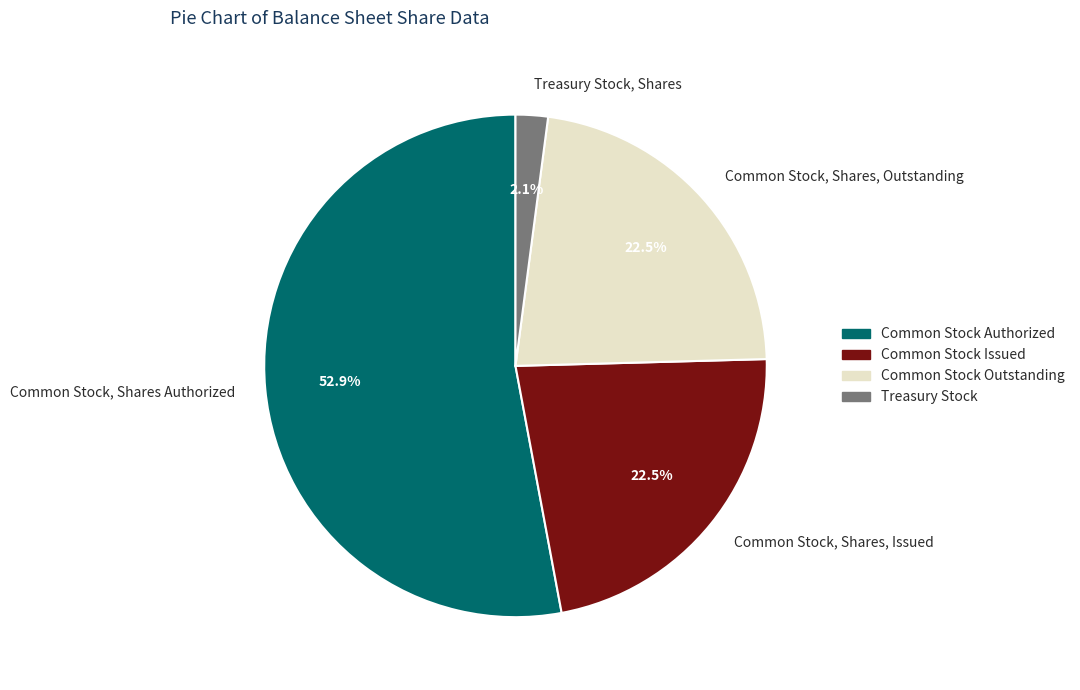

Which category has the biggest portion of the pie?

Common Stock, Shares Authorized